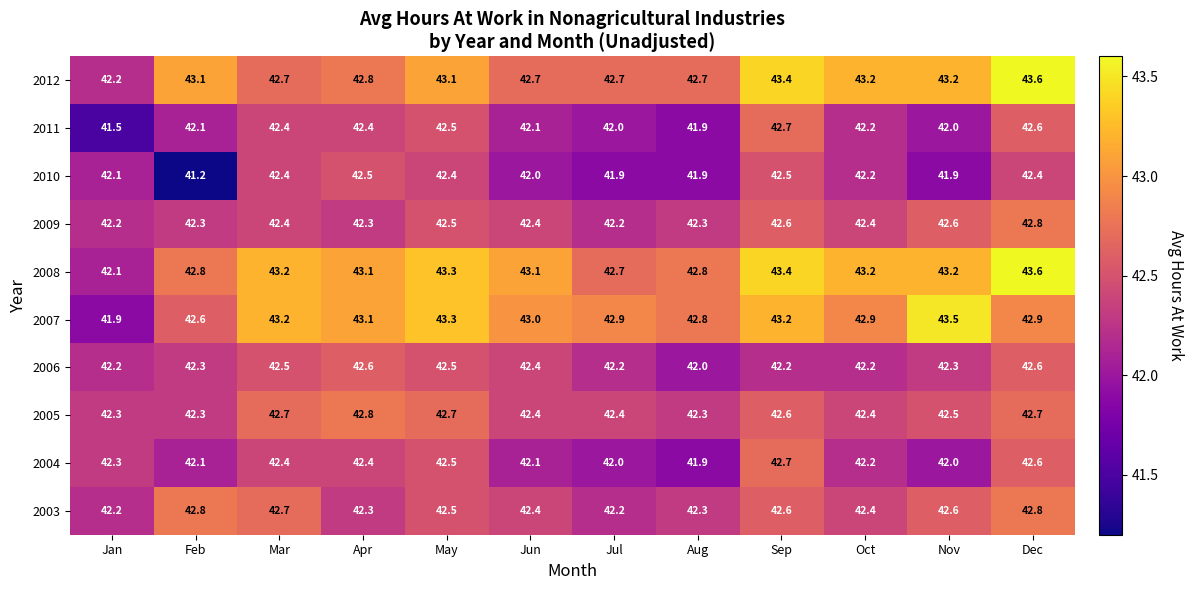

What is the smallest value displayed?

41.2